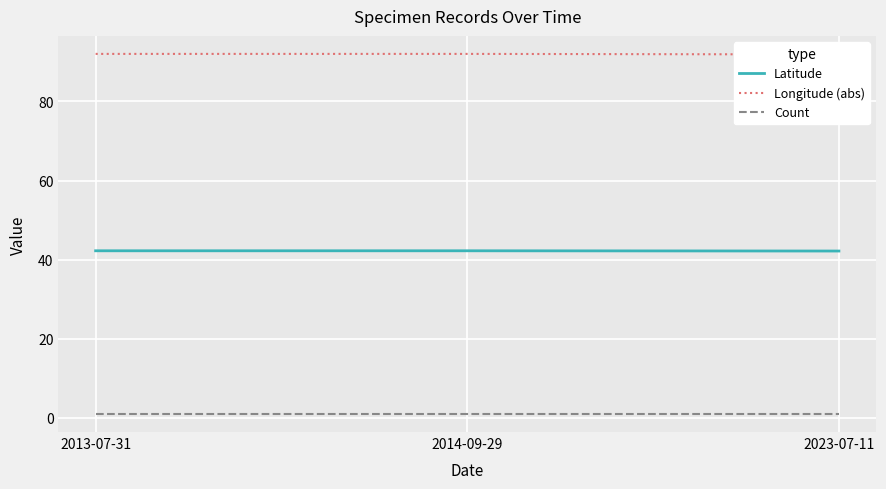

At which label is Longitude (abs) closest to 91?

2023-07-11